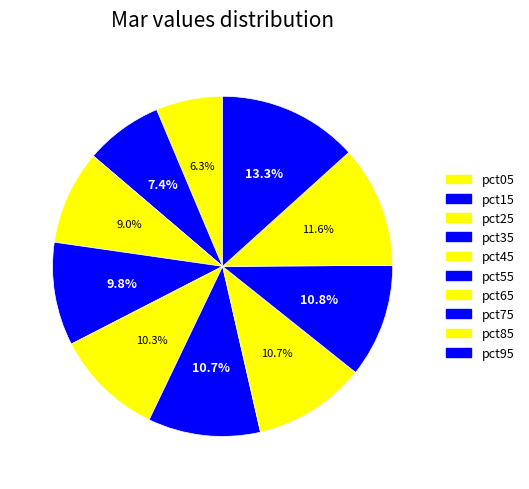

How many segments does this pie chart have?

10